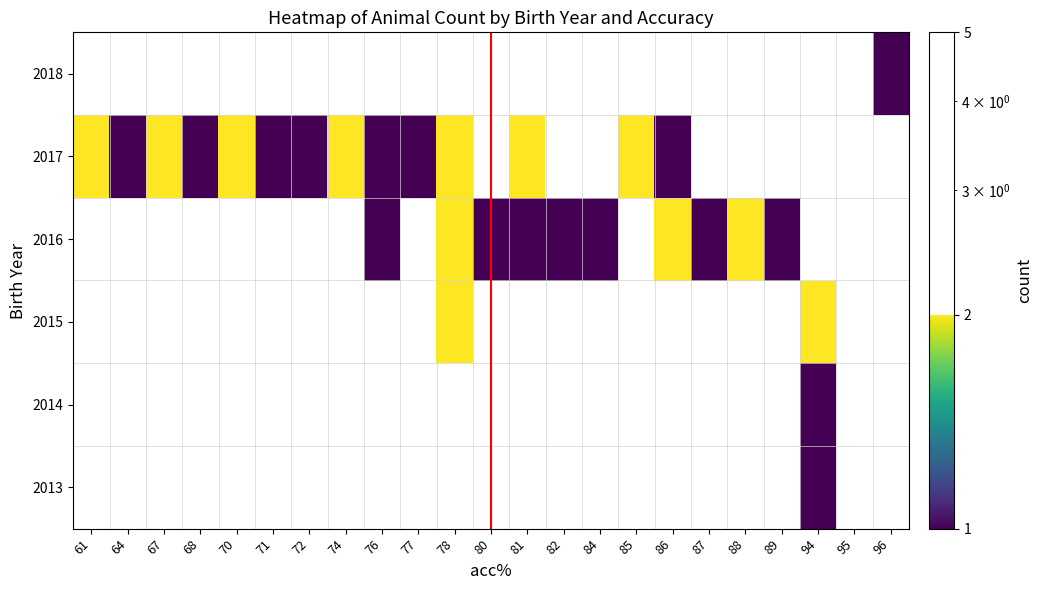

Count the number of categories in the chart.

23